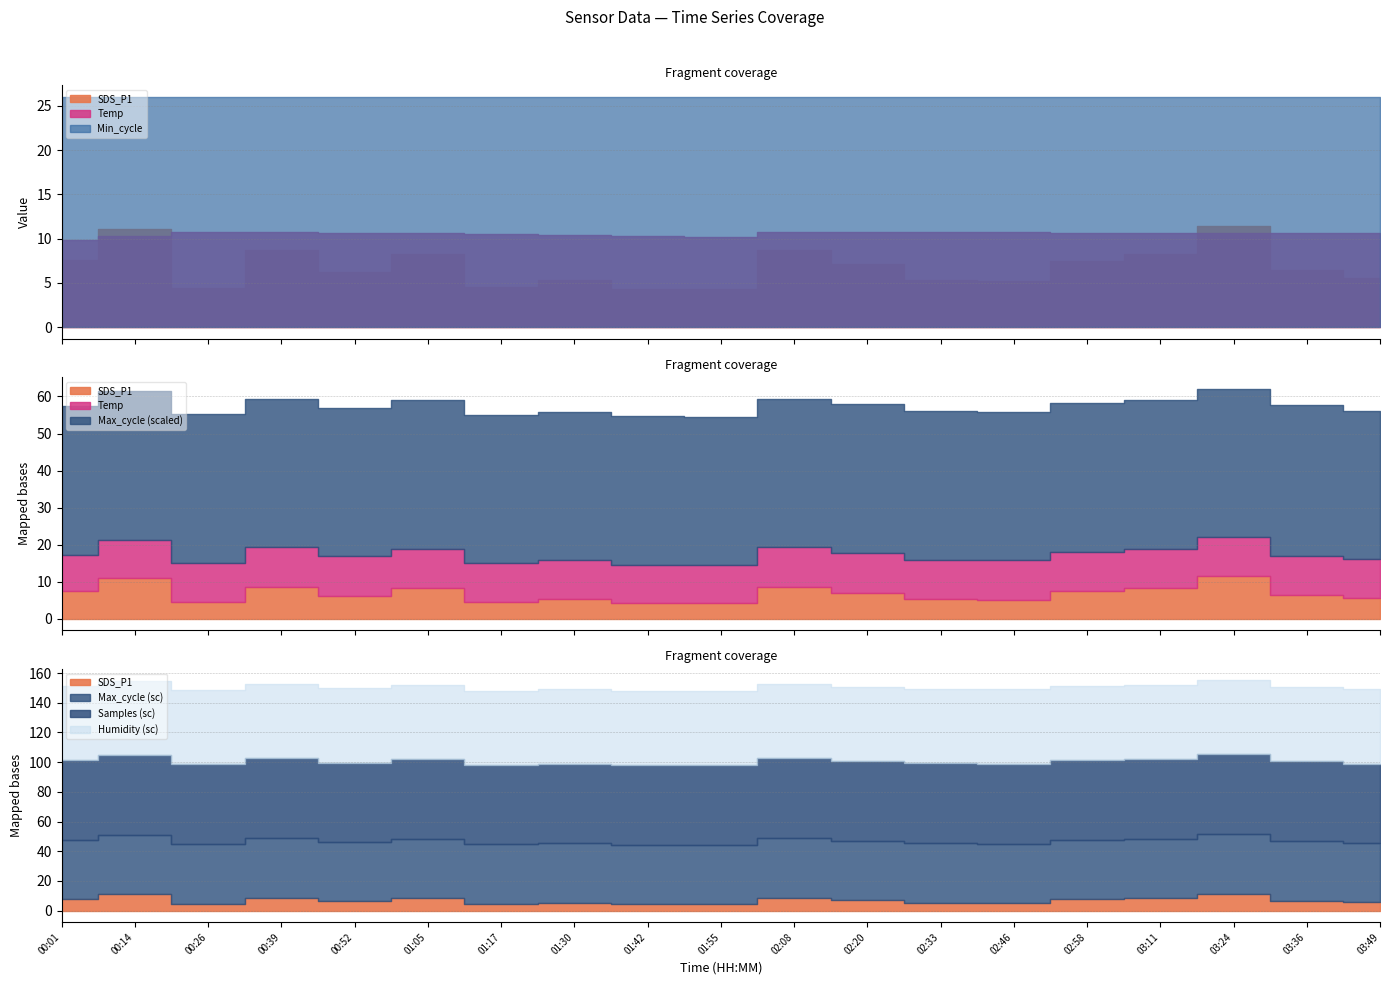

True or false: Temp and Humidity cross at least once.

False